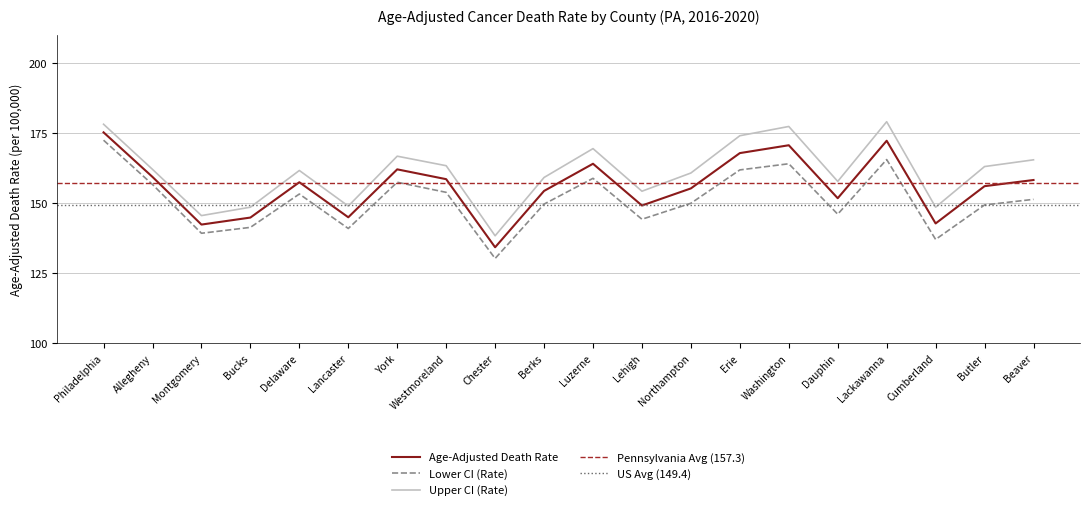

True or false: Age-Adjusted Death Rate has a value of 90.3 at Butler.

False